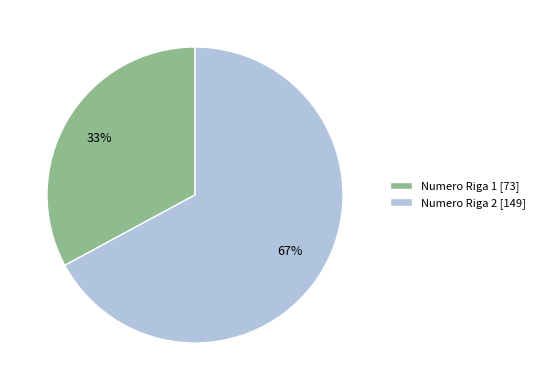

Which has a higher value, Numero Riga 1 [73] or Numero Riga 2 [149]?

Numero Riga 2 [149]